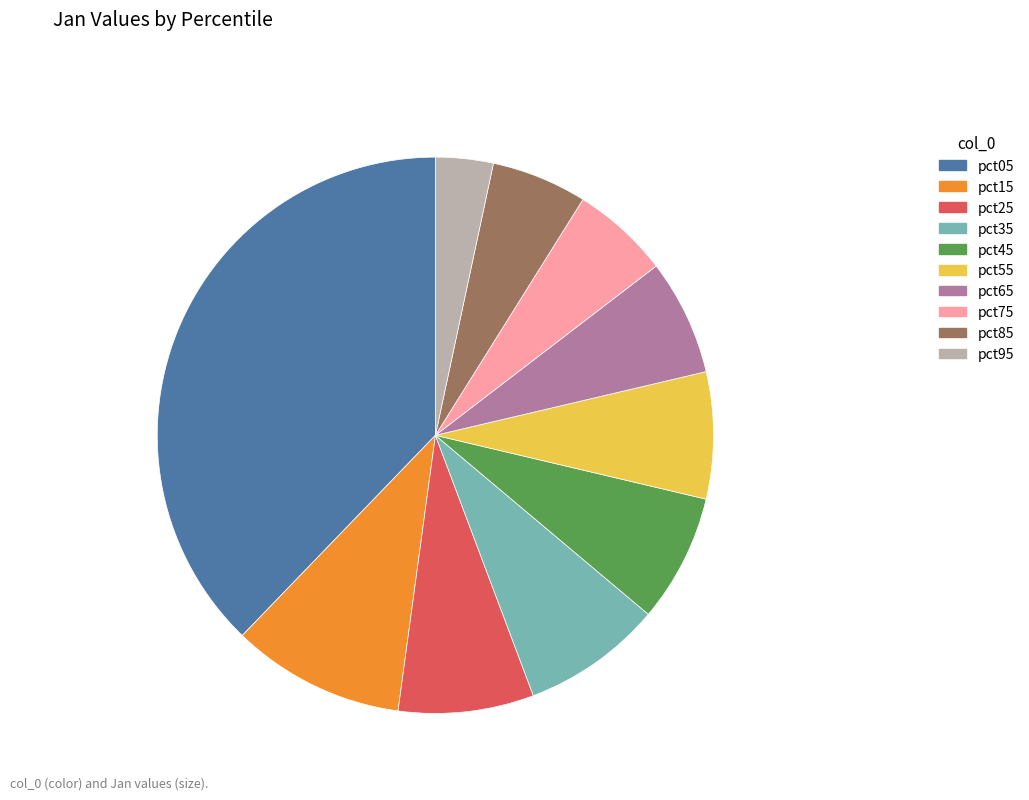

What is the smallest slice in the pie chart?

pct95